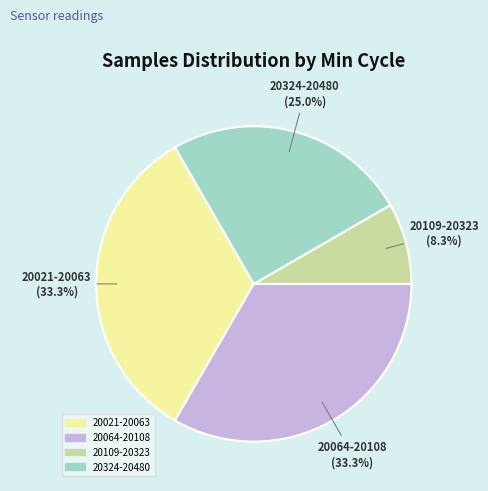

Is there a majority slice in this chart?

No